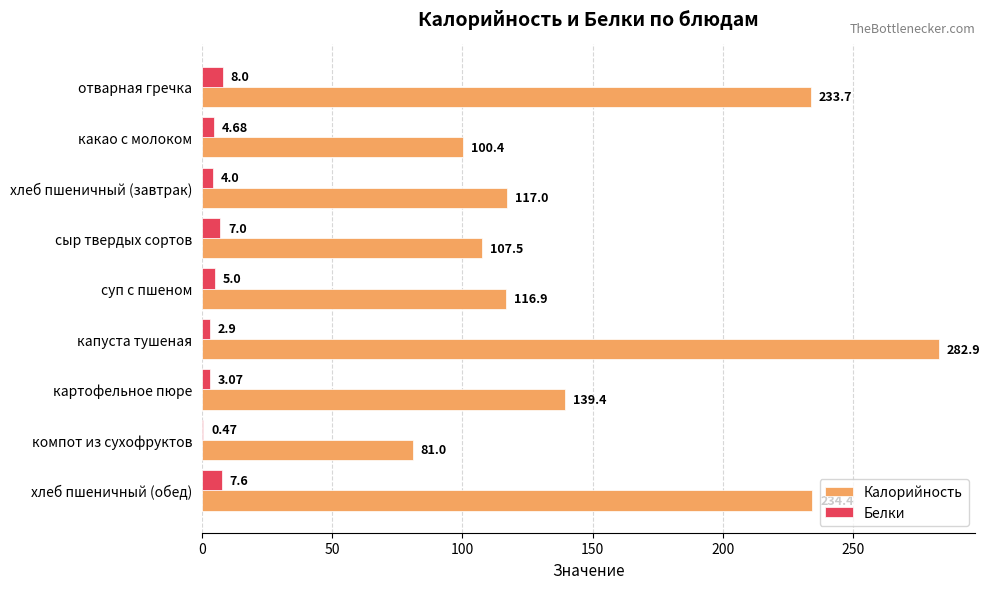

Between отварная гречка and хлеб пшеничный (обед), which series saw the biggest shift?

Калорийность